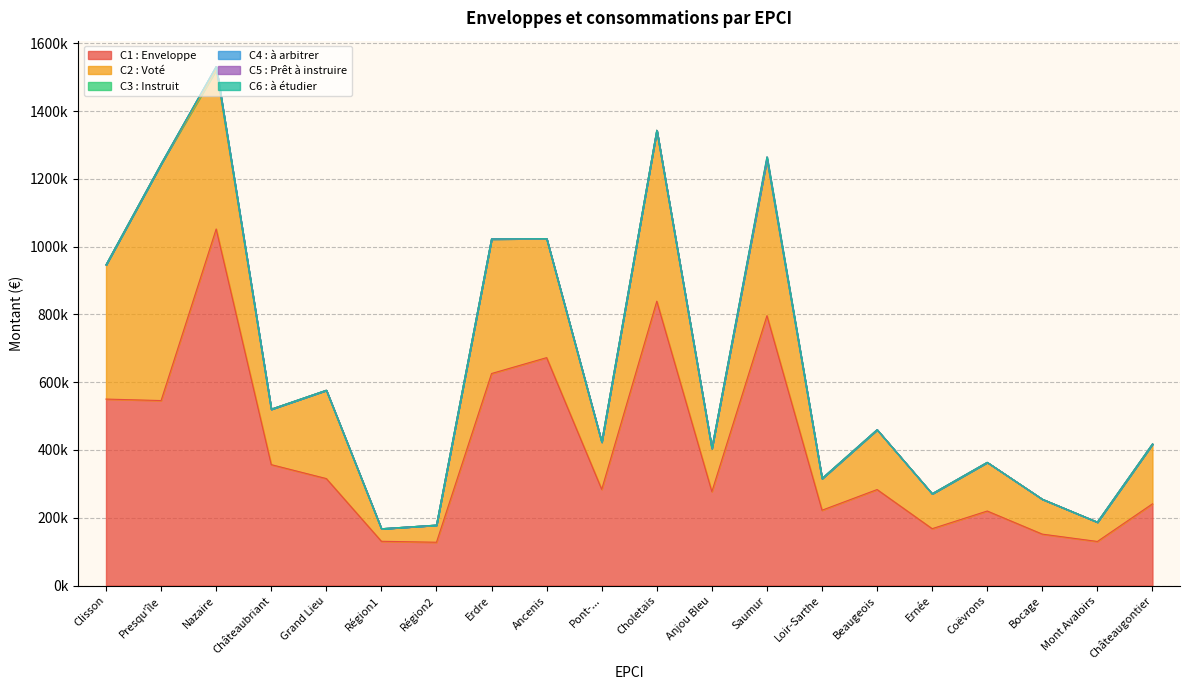

What is the highest value of the C3 : Instruit series?

10000